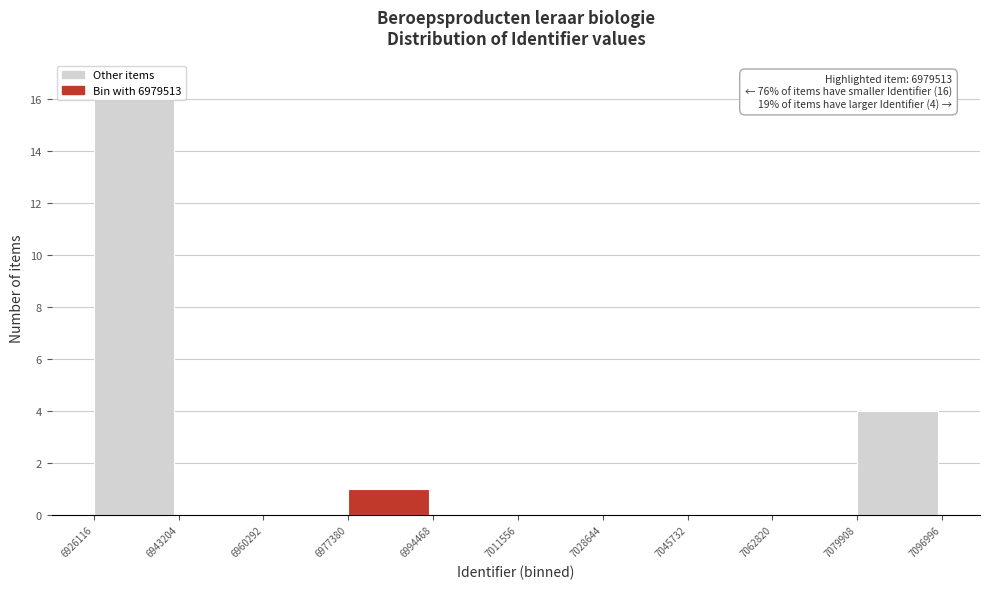

Which range on the x-axis has the tallest bar?

6926116 to 6943204